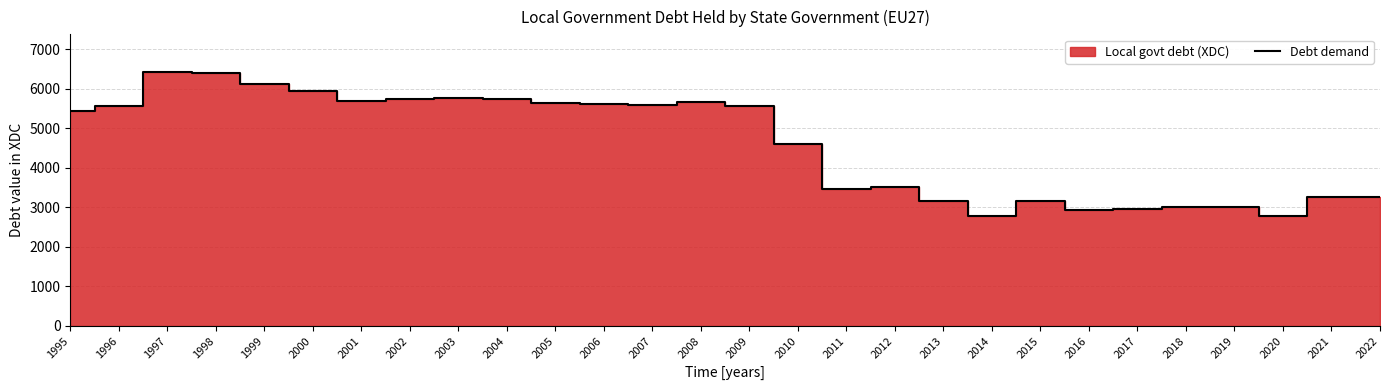

The value at 2000 is 5949.8. True or false?

True